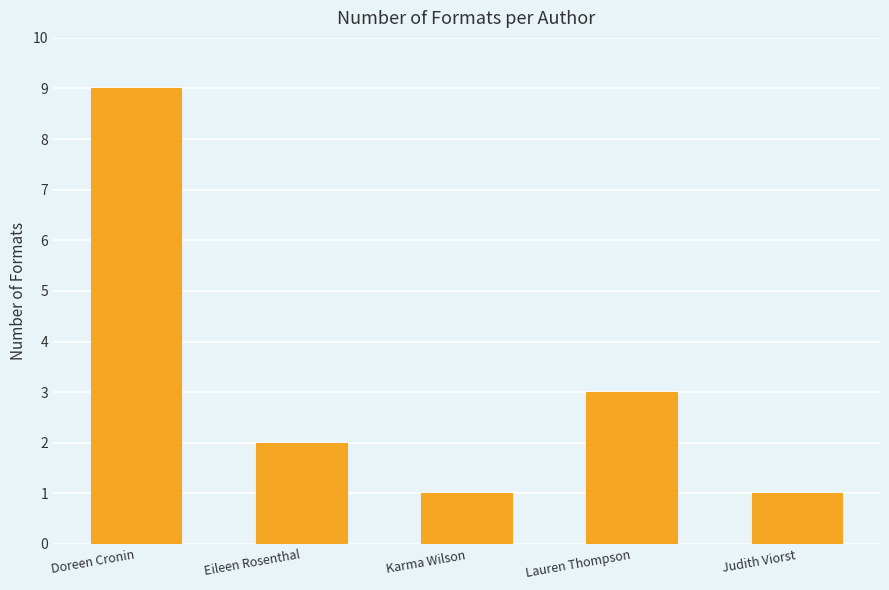

Approximately how many times larger is the value at Karma Wilson compared to Lauren Thompson?

0.3